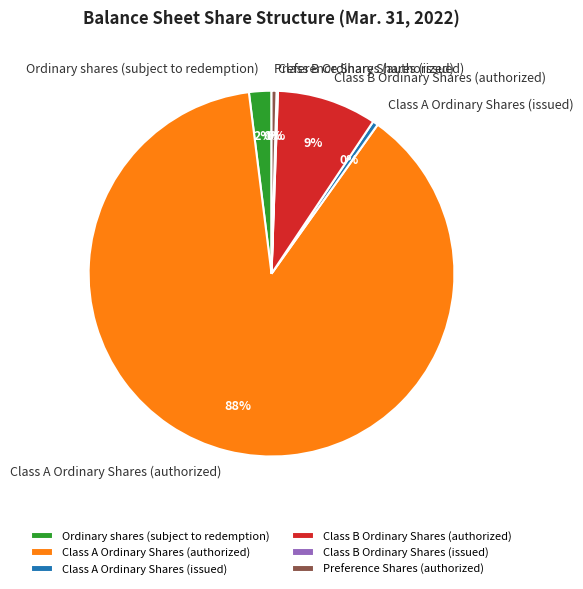

Which has a higher value, Class A Ordinary Shares (authorized) or Class A Ordinary Shares (issued)?

Class A Ordinary Shares (authorized)